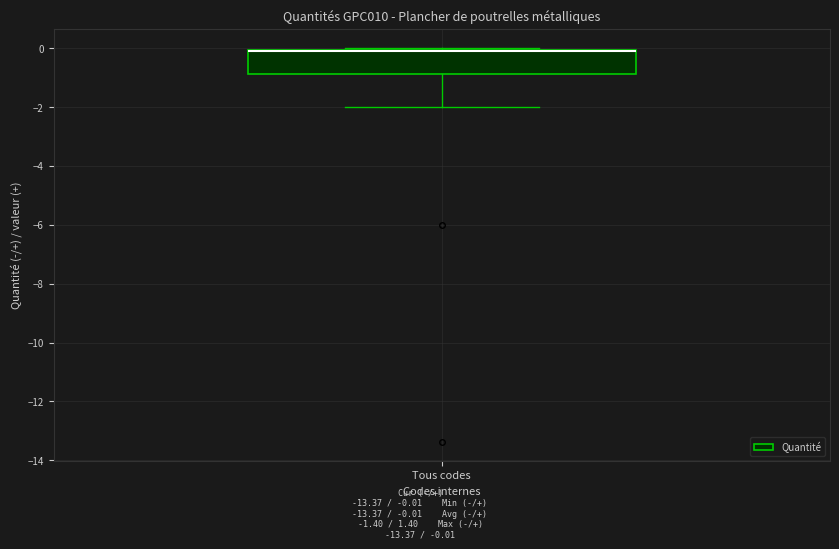

Read this box plot against the y-axis: the position of the median line, the range covered by the box, and the ends of both whiskers. The values are not printed on the chart, so give them approximately, as read against the axis.

median 0.0 (drawn on the box's upper edge), box -0.8 to 0.0, whiskers -2.0 to 0.0